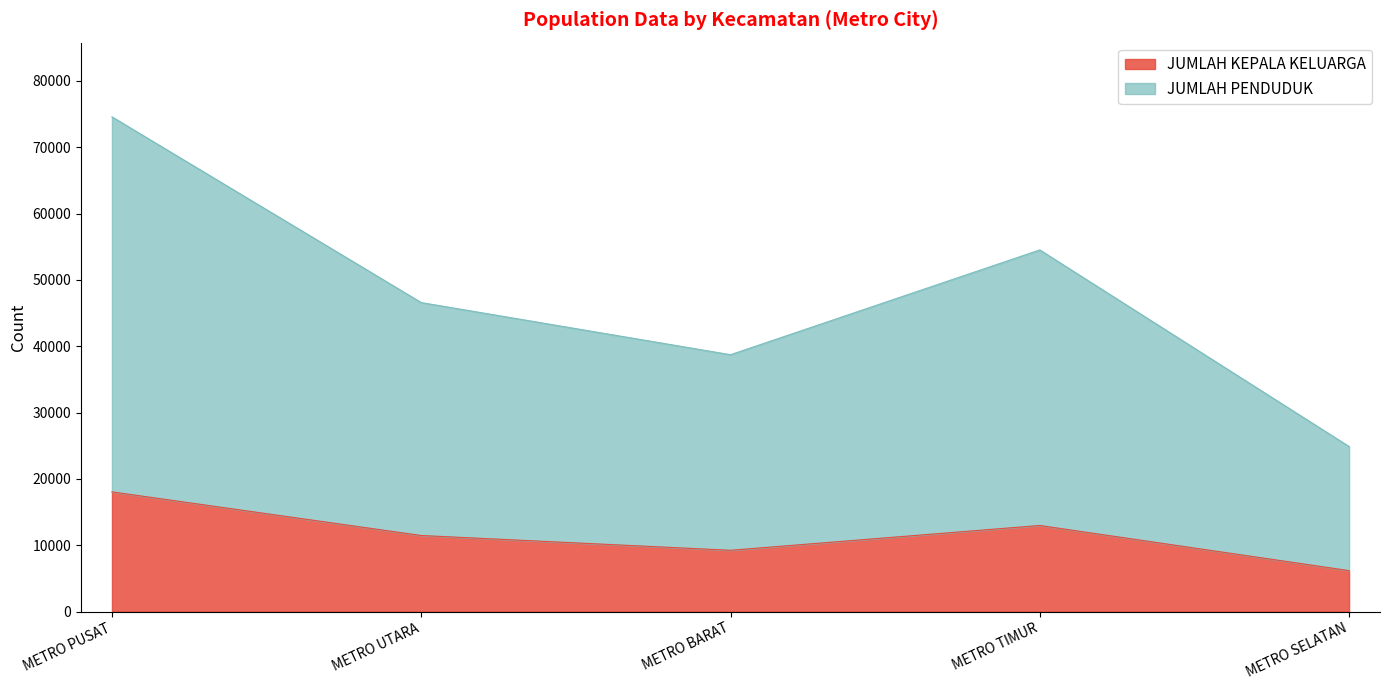

Reading left to right, list all the values displayed in this chart.

JUMLAH PENDUDUK: METRO PUSAT=74585	METRO UTARA=46581	METRO BARAT=38724	METRO TIMUR=54520	METRO SELATAN=24878
JUMLAH KEPALA KELUARGA: METRO PUSAT=18040	METRO UTARA=11462	METRO BARAT=9233	METRO TIMUR=12973	METRO SELATAN=6169